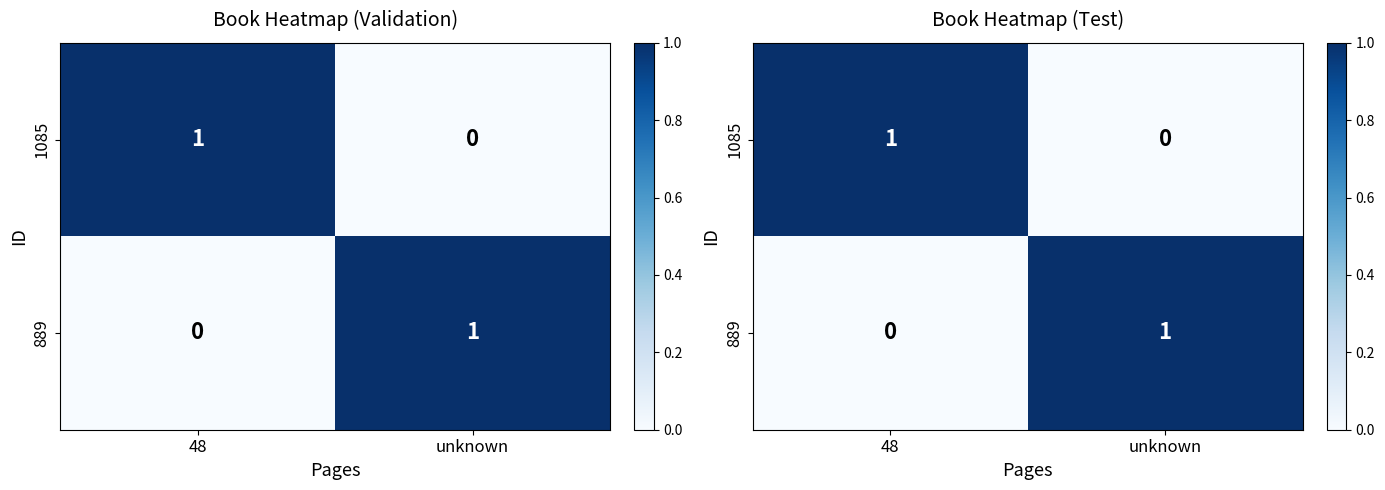

At which category is the sum across all series the highest?

48